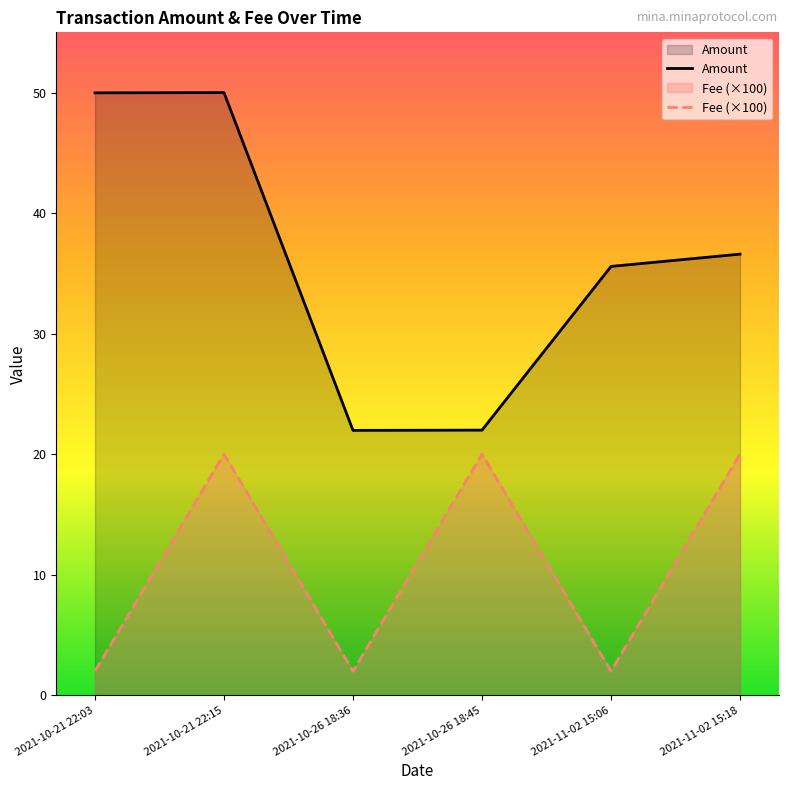

What is the label of the 1st point from the right?

2021-11-02 15:18